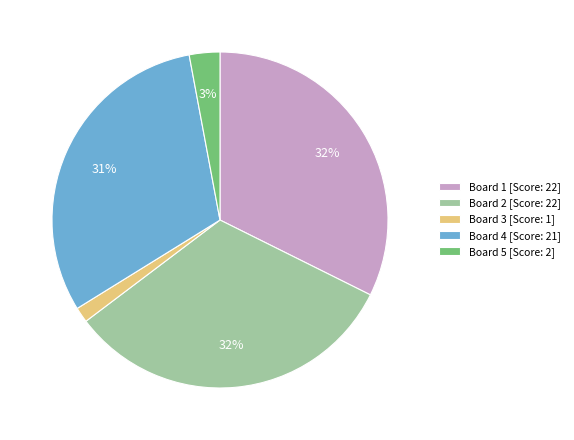

How many slices are in this pie chart?

5